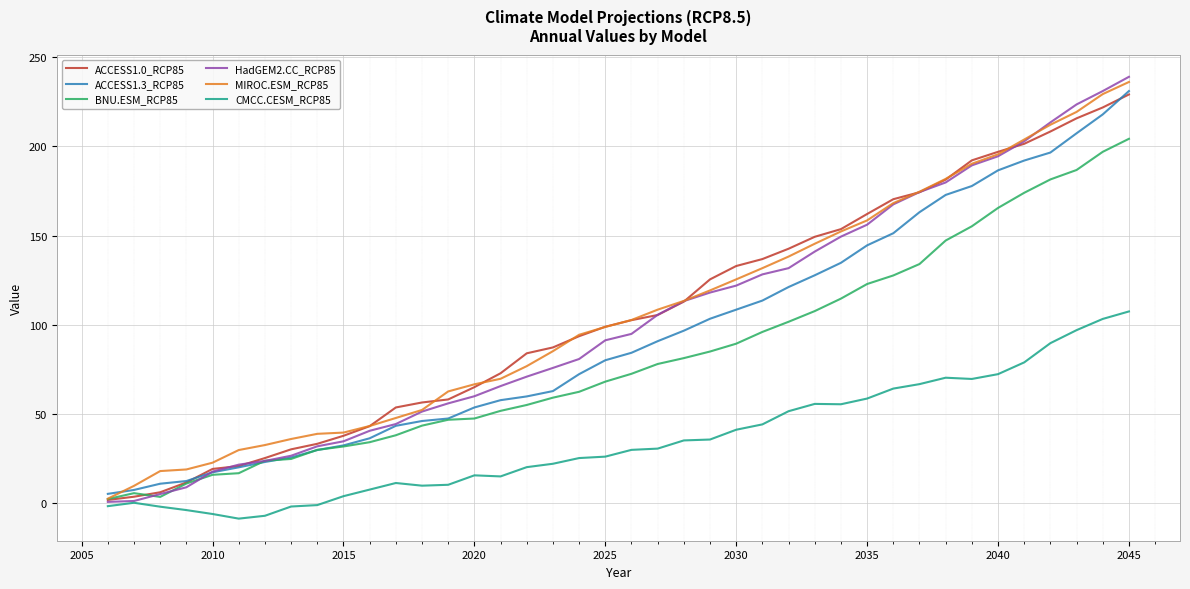

What is the highest value of the MIROC.ESM_RCP85 series?

236.2